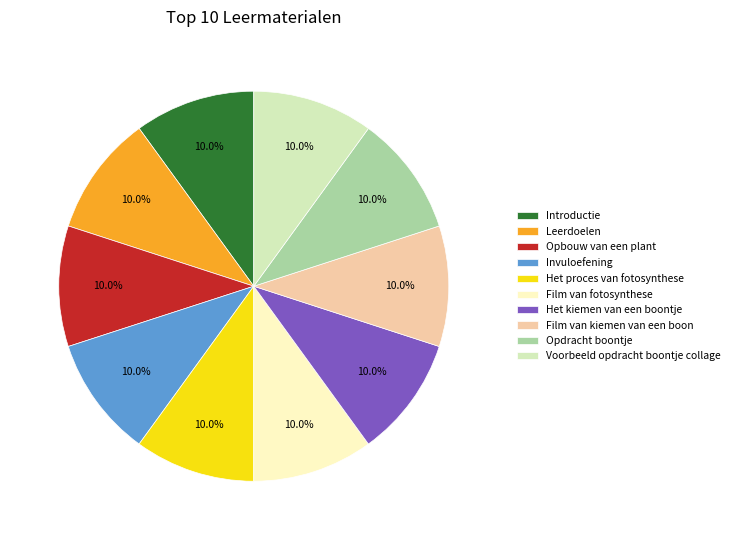

What is the total percentage of Het proces van fotosynthese and Opbouw van een plant?

20.0%